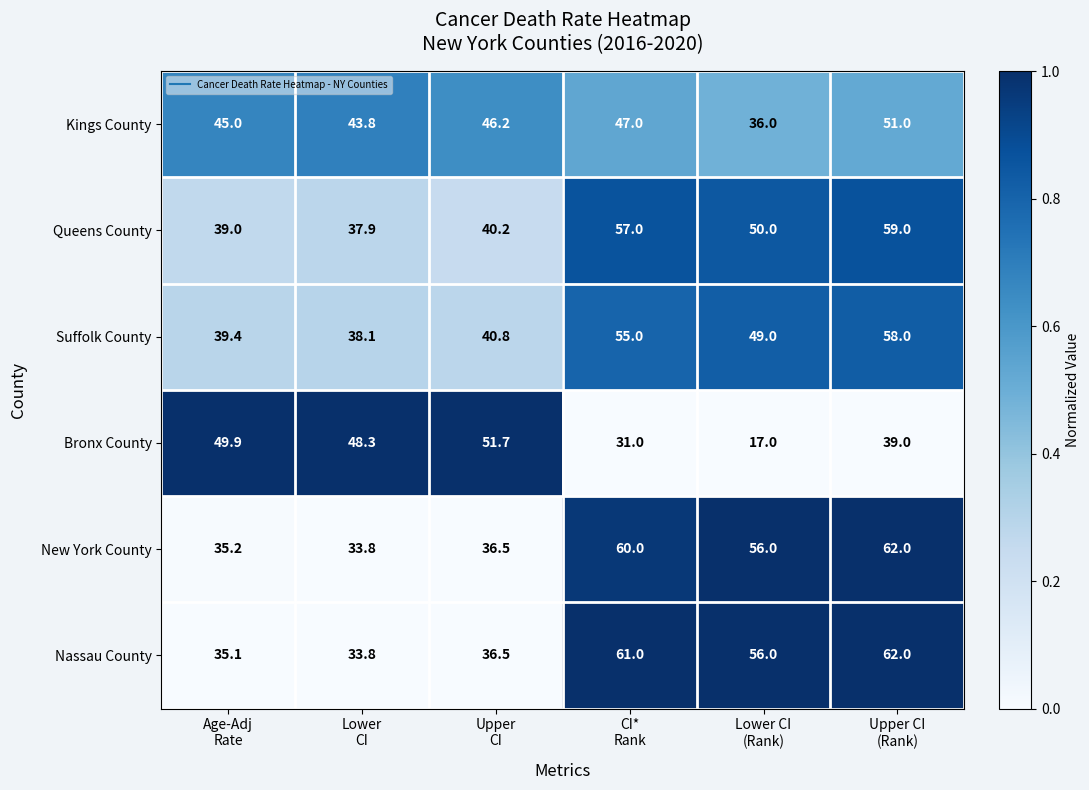

What is the average value of the Nassau County series?

47.4